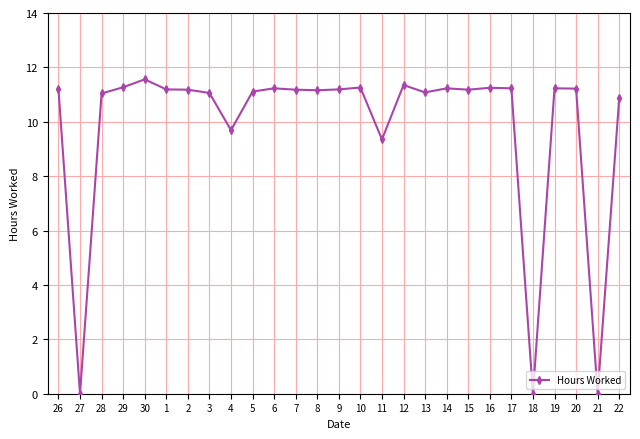

What is the greatest value displayed?

11.6